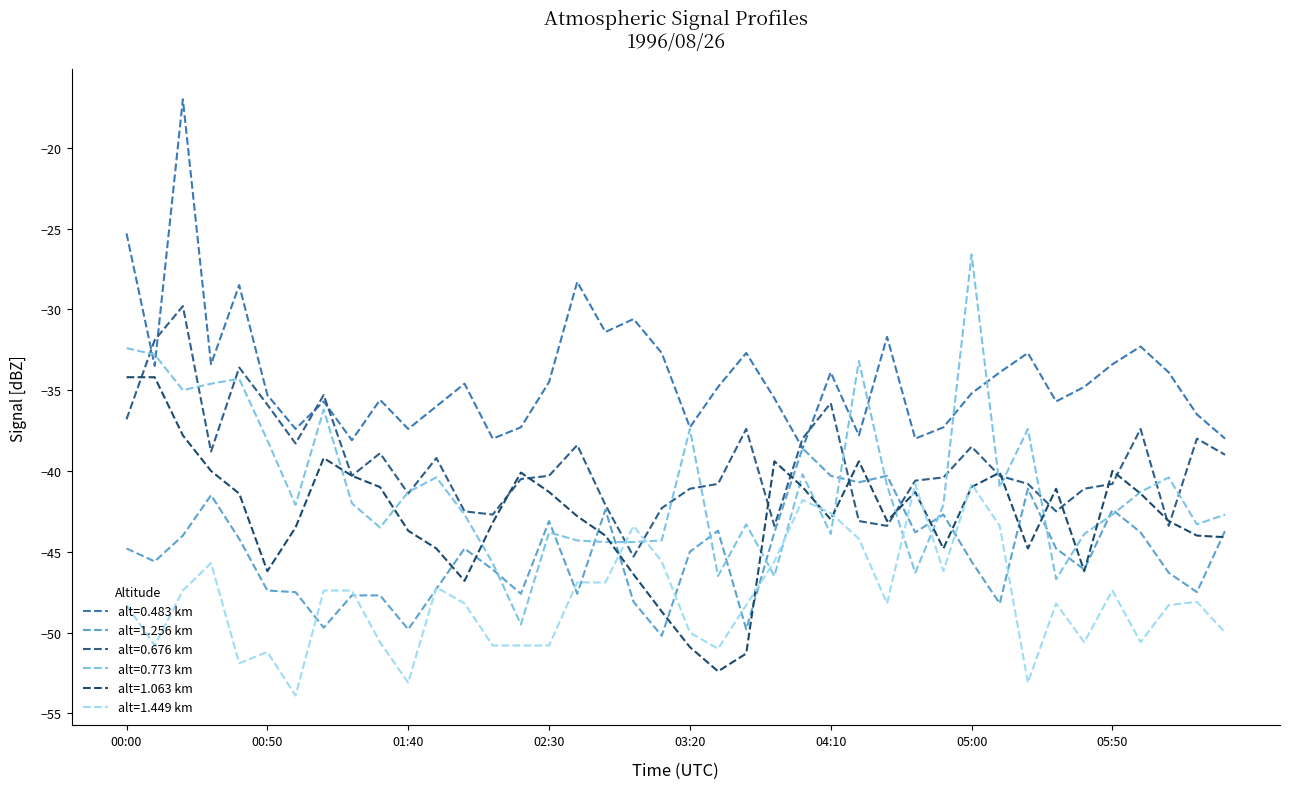

True or false: alt=1.449 km and alt=0.773 km cross at least once.

True